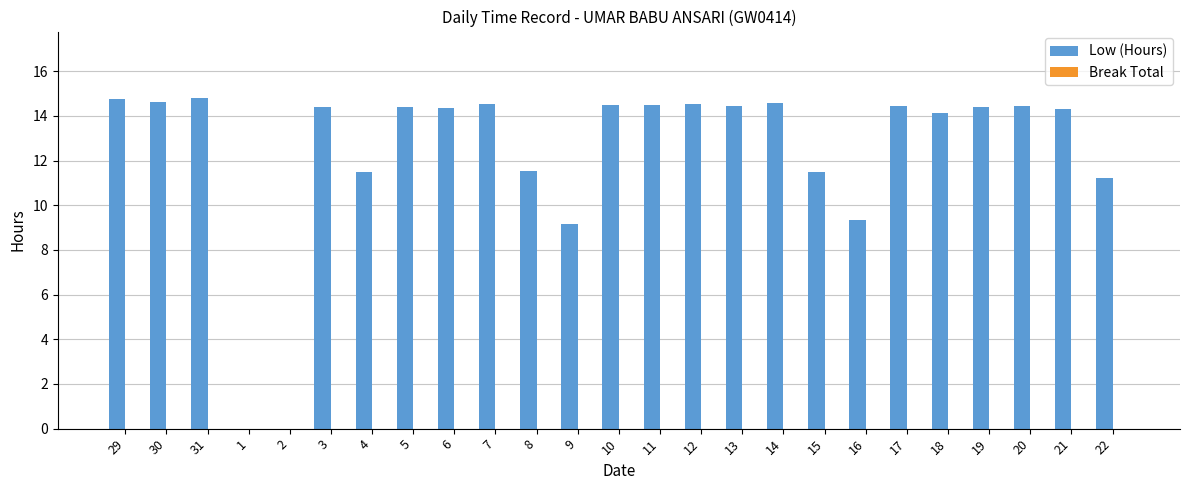

Approximately how many times larger is the value at 8 compared to 10?

0.8